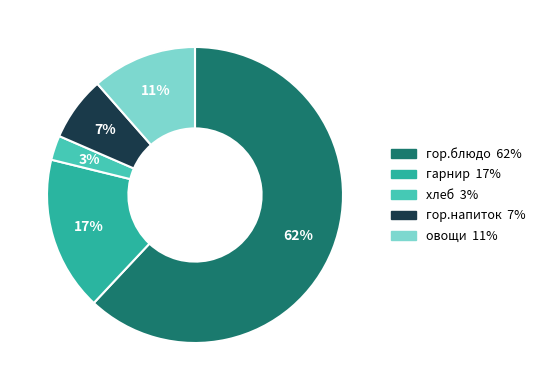

Is it true that гор.напиток is 7% of the pie?

True